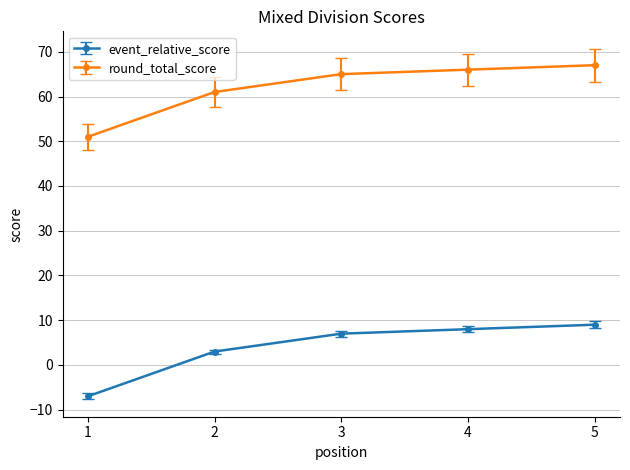

Where is round_total_score nearest to the value 59?

2